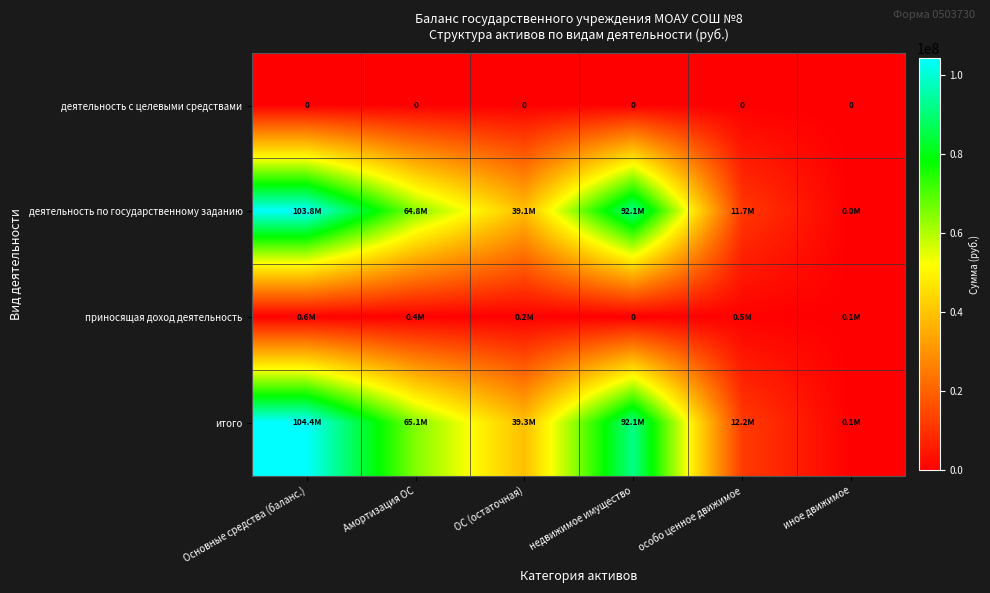

Where does the деятельность по государственному заданию series first go above 64757478?

Основные средства (баланс.)